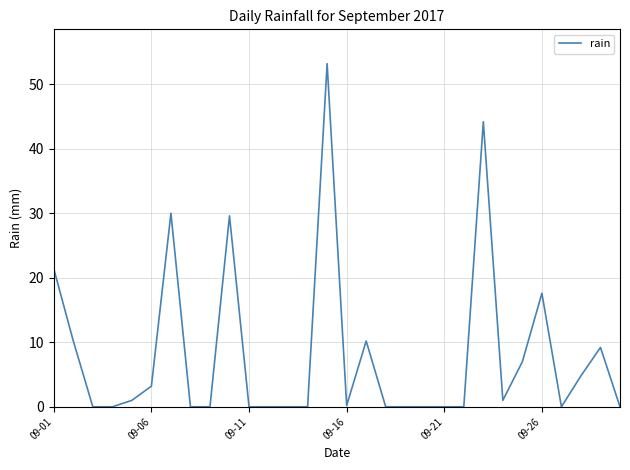

What is the maximum value shown in the chart?

53.2